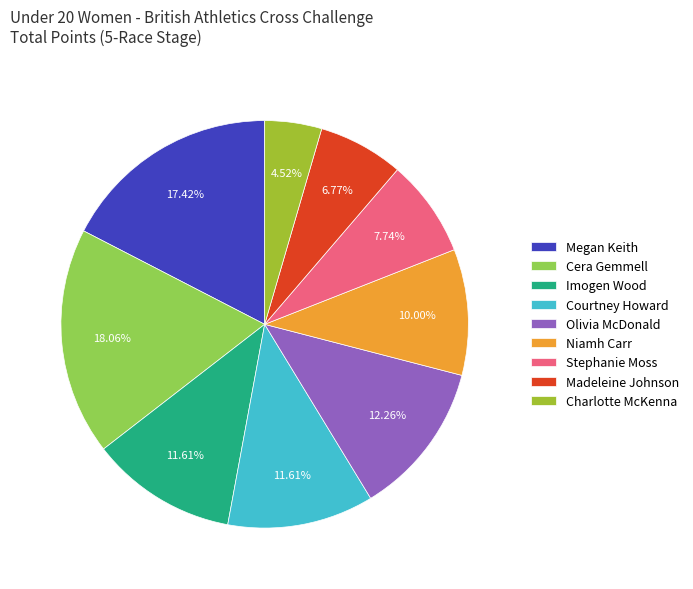

Rank the categories by value from lowest to highest.

Charlotte McKenna, Madeleine Johnson, Stephanie Moss, Niamh Carr, Imogen Wood, Courtney Howard, Olivia McDonald, Megan Keith, Cera Gemmell